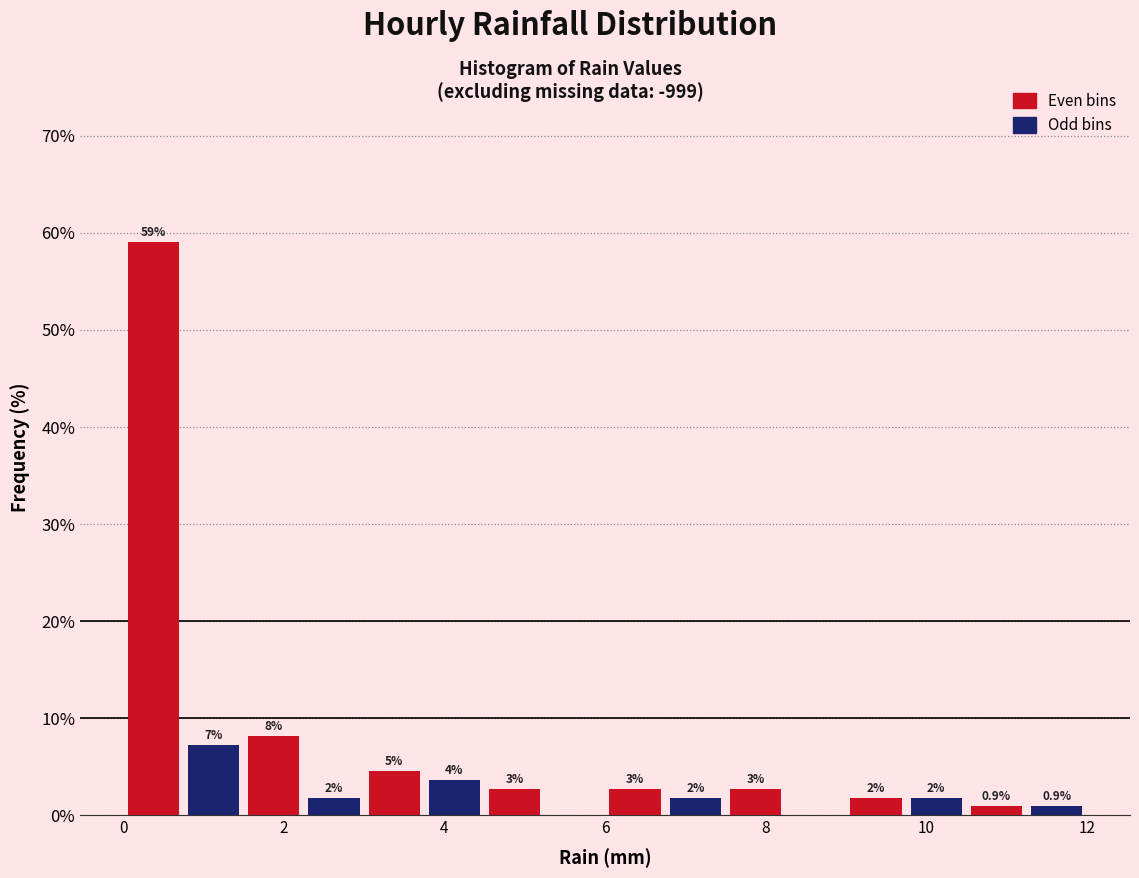

Around what value on the x-axis is the tallest bar? Give the approximate position of its centre, as read against the axis.

0.4